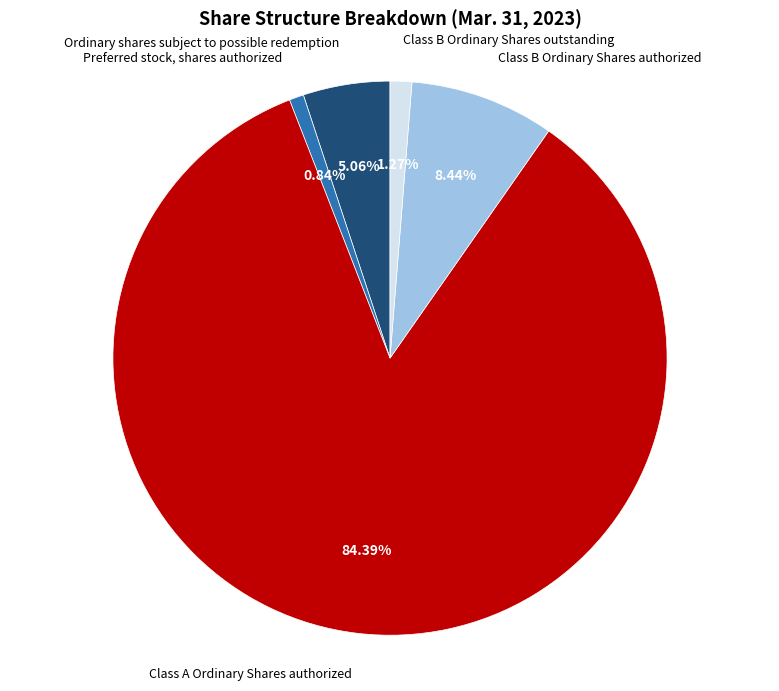

To the nearest percent, what is the difference between the largest and smallest slice percentages?

84%